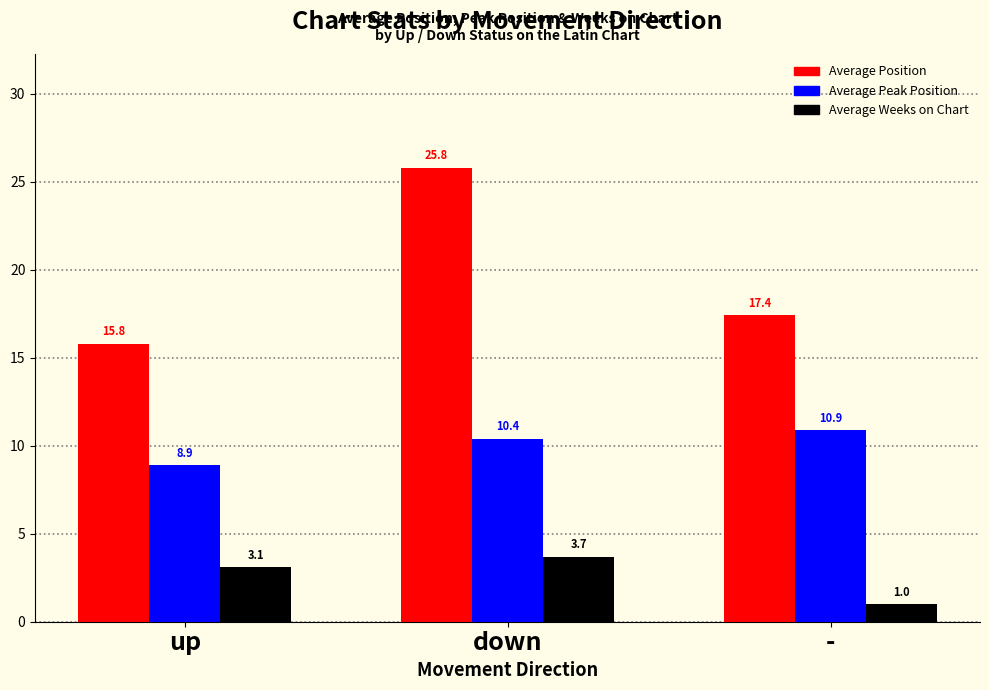

What is the total value across all series at down?

39.9